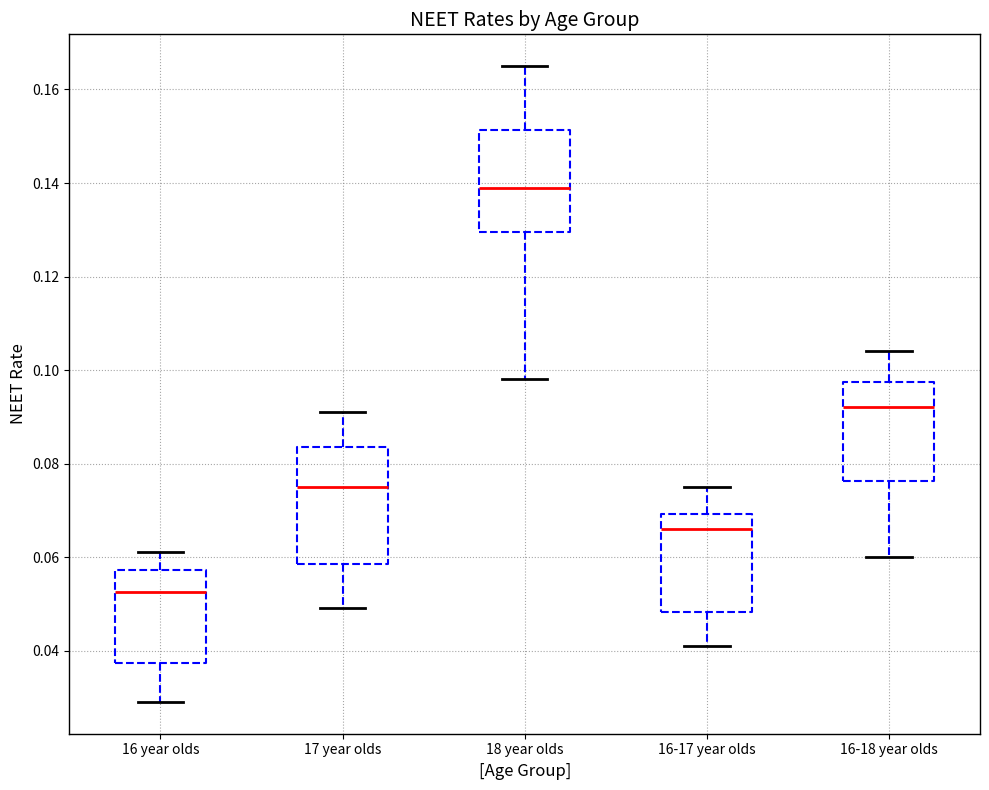

Reading left to right, read every box against the y-axis: the position of its median line, the range the box covers, and the ends of its whiskers. The values are not printed on the chart, so give them approximately, as read against the axis.

16 year olds: median 0.052, box 0.038 to 0.058, whiskers 0.030 to 0.062
17 year olds: median 0.076, box 0.058 to 0.084, whiskers 0.050 to 0.092
18 year olds: median 0.140, box 0.130 to 0.152, whiskers 0.098 to 0.166
16-17 year olds: median 0.066, box 0.048 to 0.070, whiskers 0.042 to 0.076
16-18 year olds: median 0.092, box 0.076 to 0.098, whiskers 0.060 to 0.104